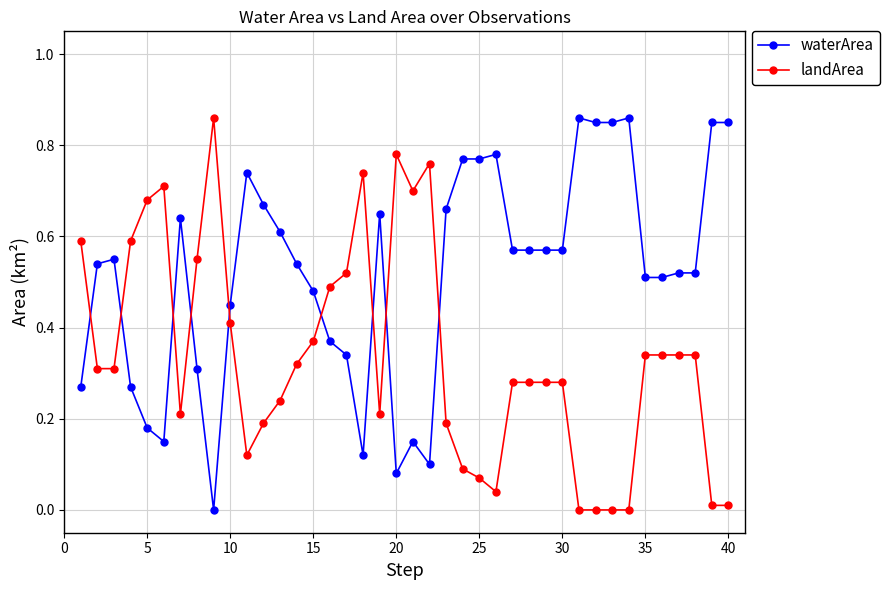

After their last crossing, which series has the higher values: landArea or waterArea?

waterArea